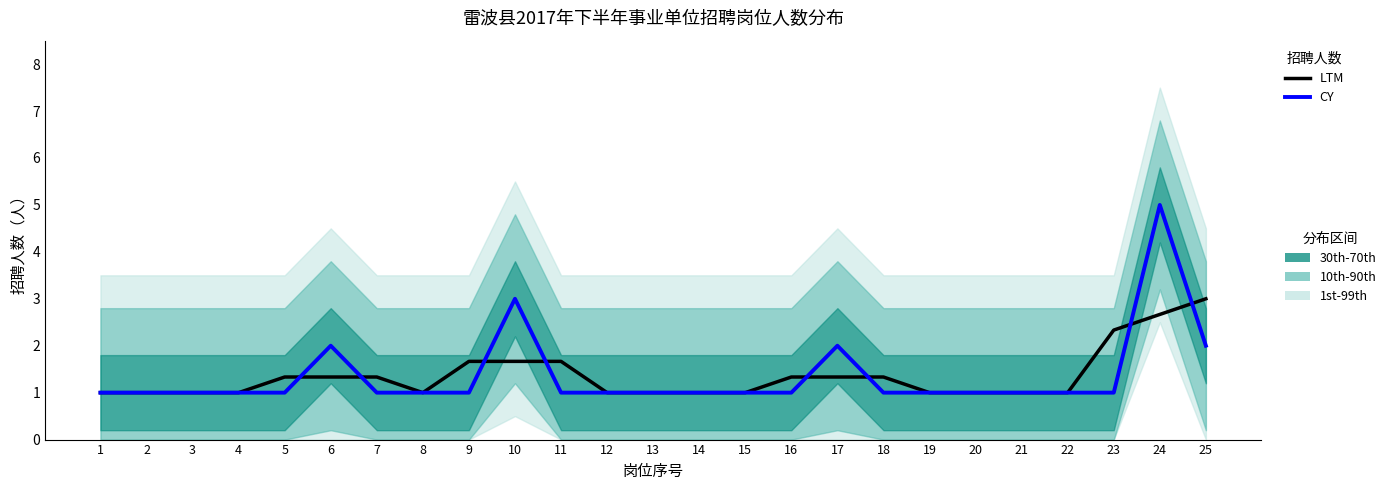

What is the difference between the maximum and second lowest values in the LTM series?

2.0